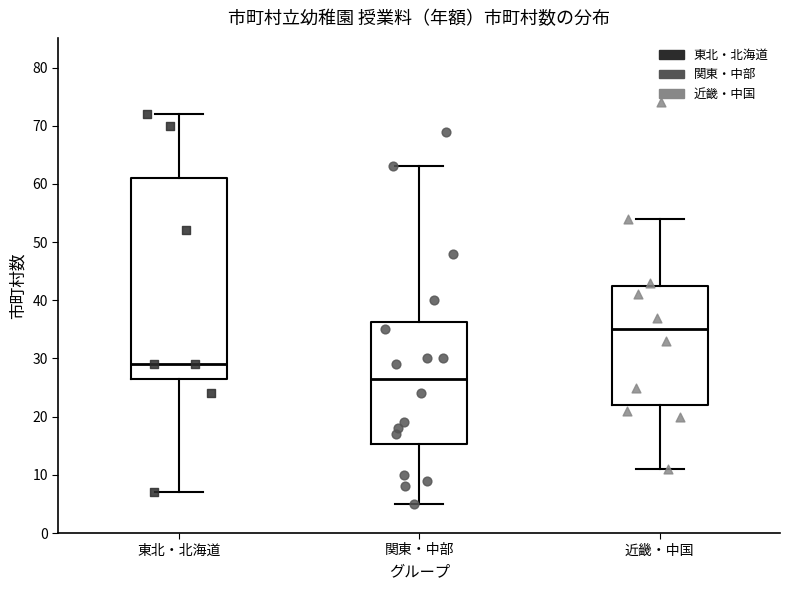

Reading left to right, transcribe this box plot: for each box, give where its median line is, the range the box spans, and where its two whiskers end, as read against the y-axis. The values are not printed on the chart, so give them approximately, as read against the axis.

東北・北海道: median 29, box 27 to 61, whiskers 7 to 72
関東・中部: median 27, box 15 to 36, whiskers 5 to 63
近畿・中国: median 35, box 22 to 43, whiskers 11 to 54